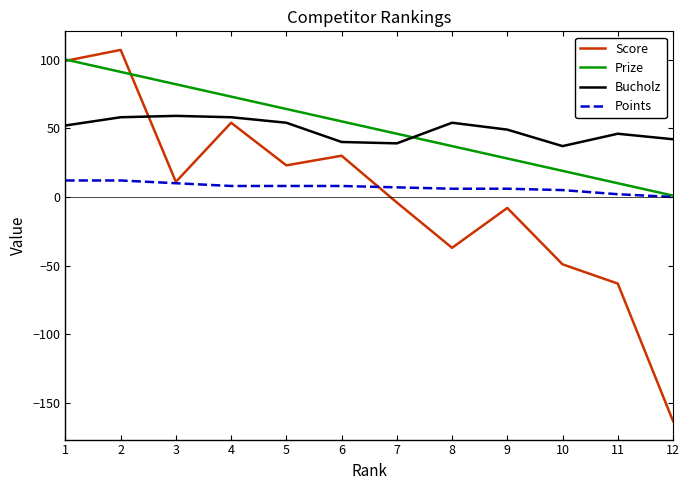

Is the value of Prize at 11 greater than the value of Bucholz at 11?

No